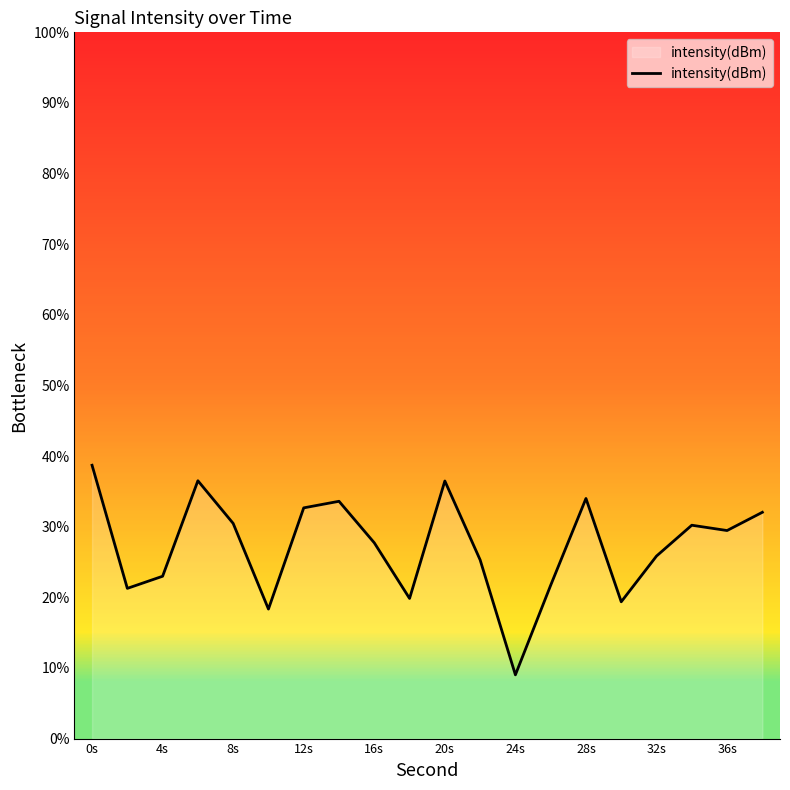

Is it true that intensity(dBm) equals 38.7 at 0s?

True